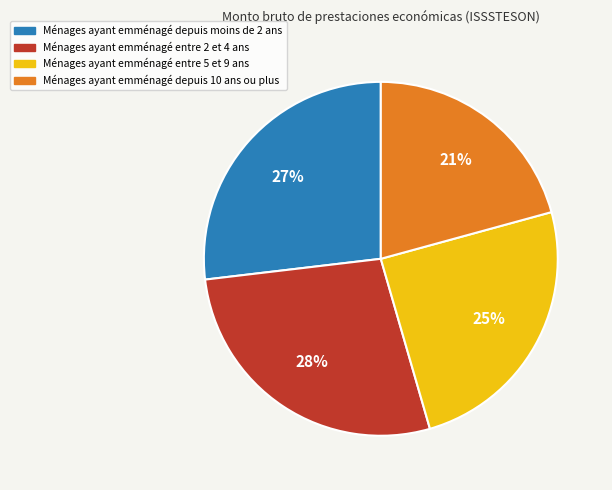

Does any single category account for the majority?

No